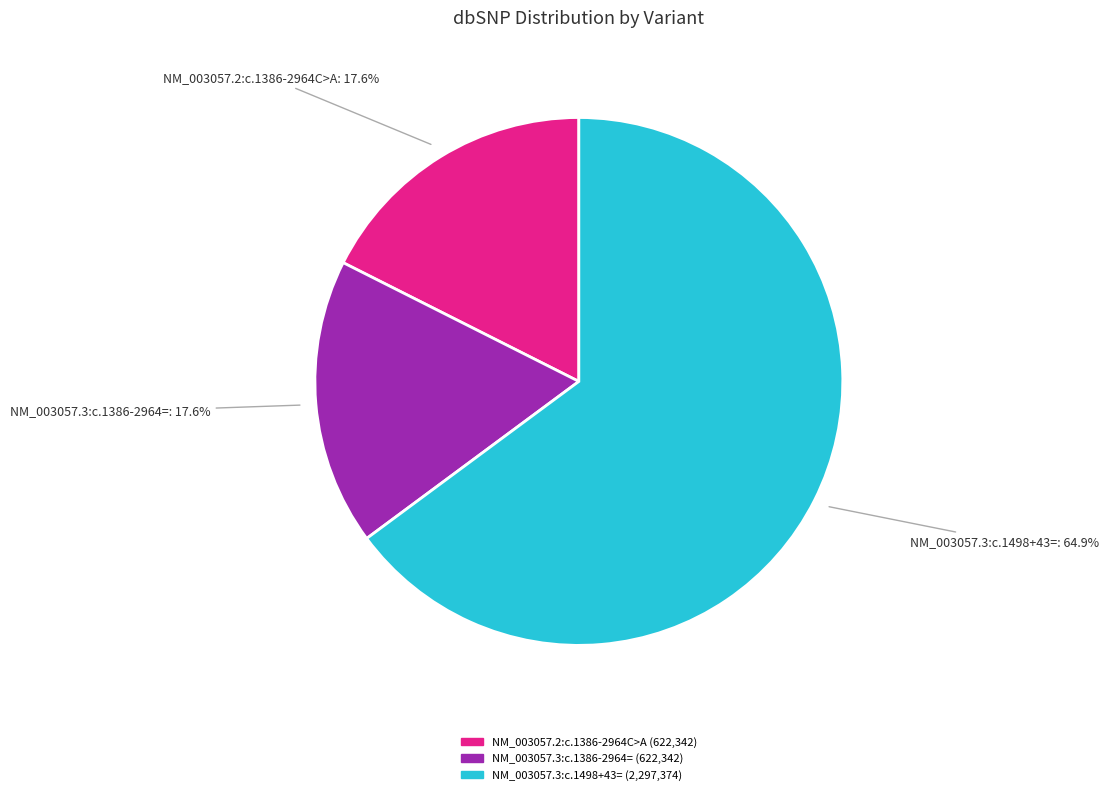

To the nearest percent, what portion does NM_003057.2:c.1386-2964C>A represent?

18%